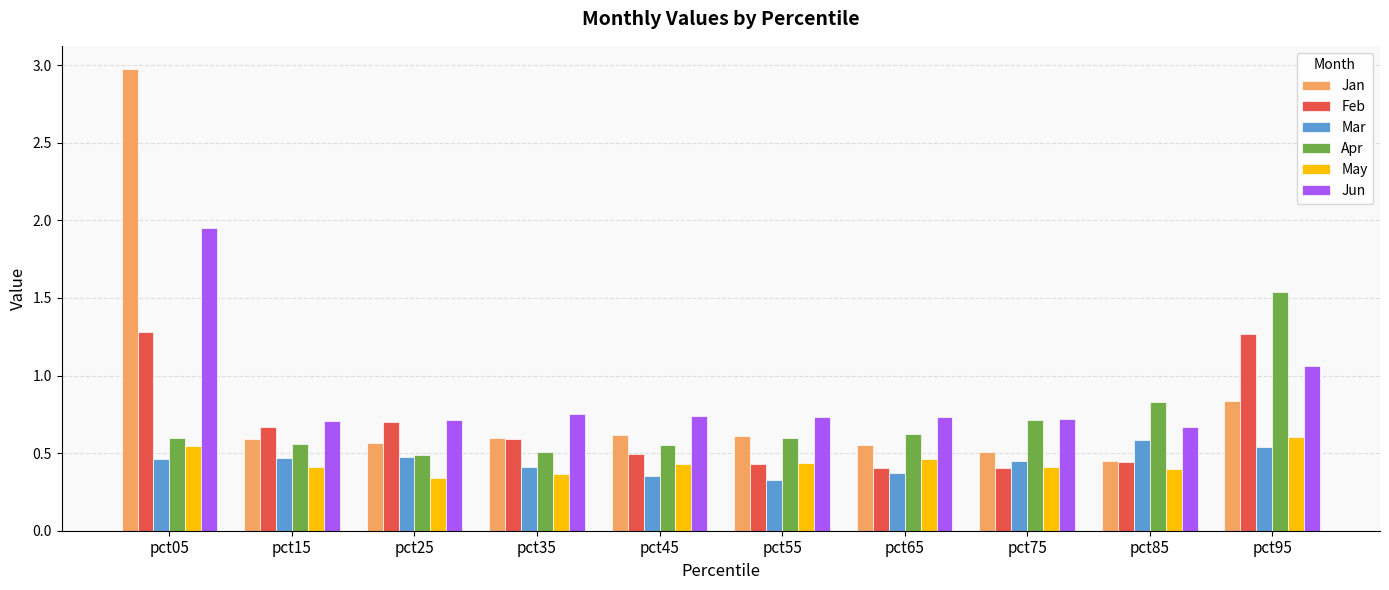

Which series has the largest range (max minus min)?

Jan